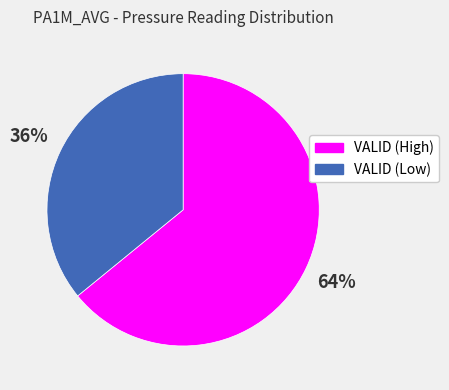

Is the sum of VALID (Low) and VALID (High) greater than half?

Yes